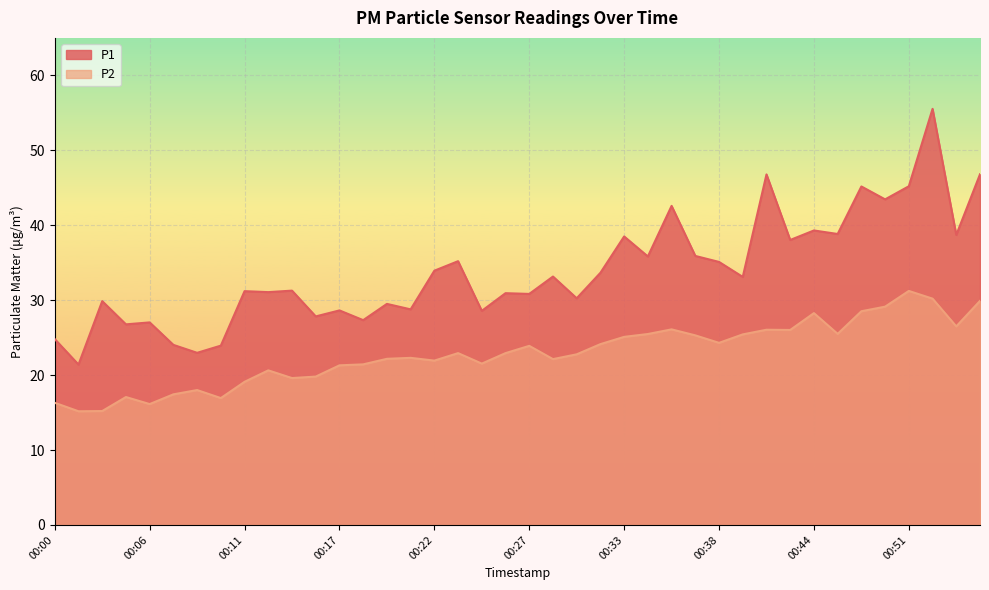

What value does the P2 series have at 00:27?

23.9